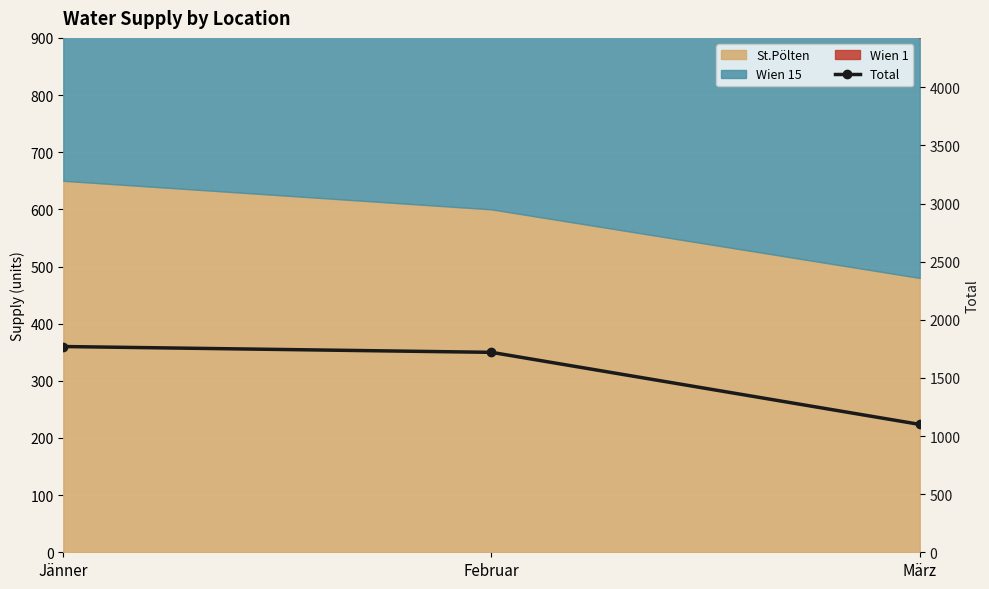

The chart shows a value of 1770 at Jänner. True or false?

True